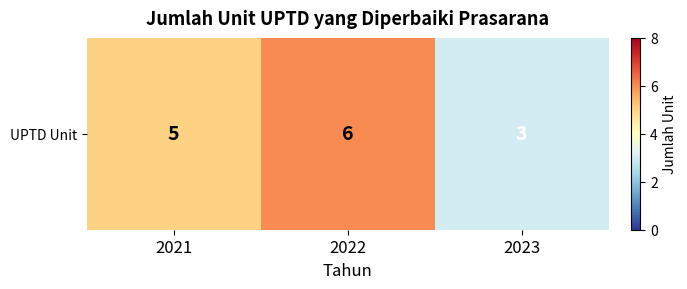

At which label does the data first exceed 5?

2022